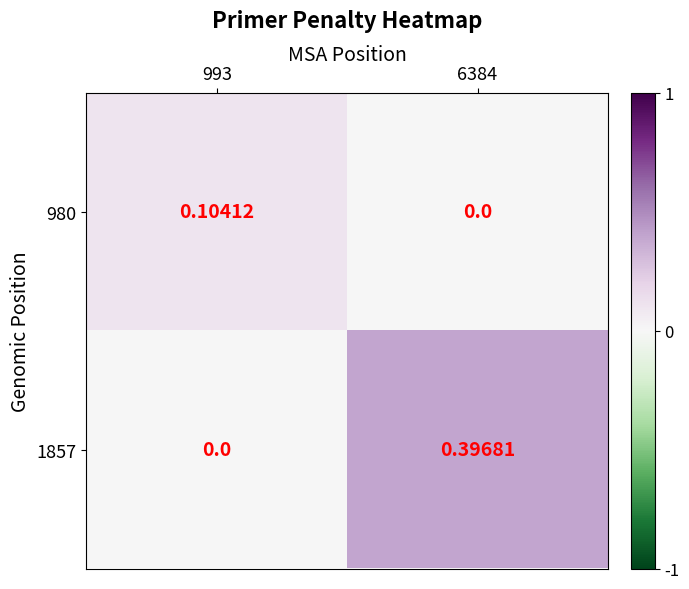

How many categories are shown in the chart?

2